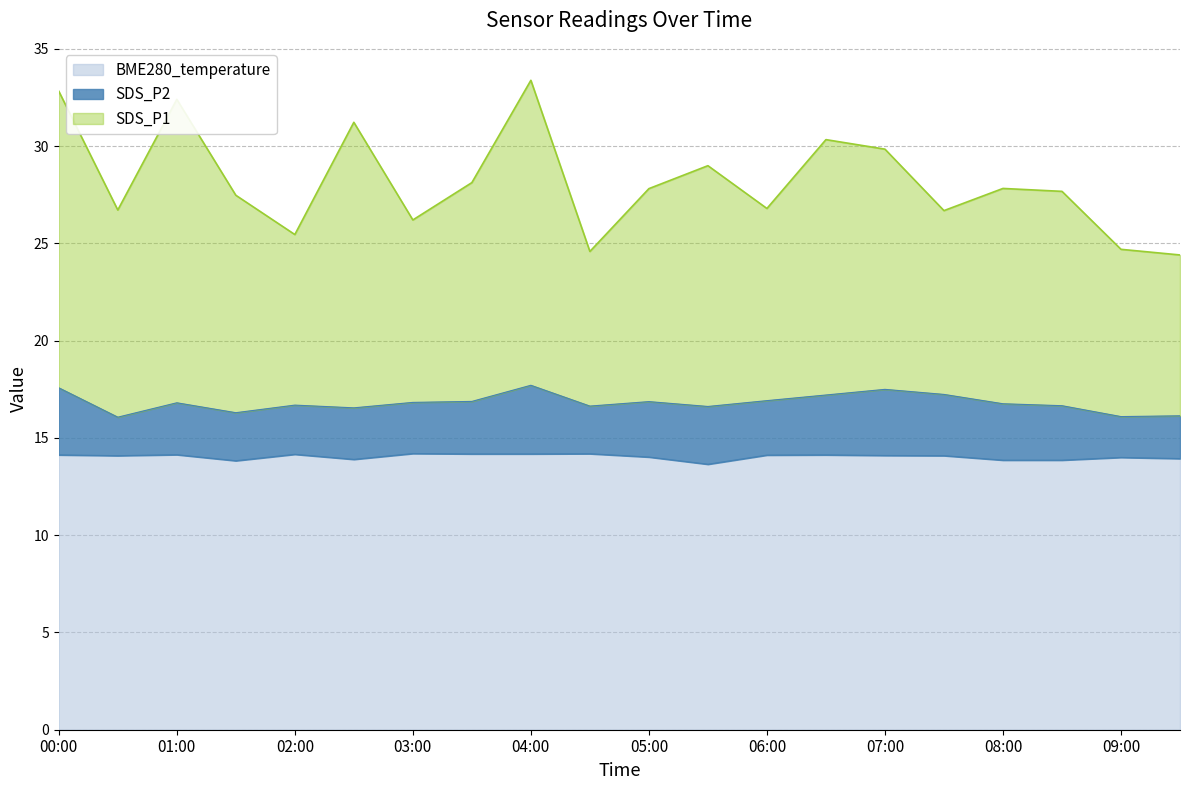

How many values in the BME280_temperature series are below 14?

6